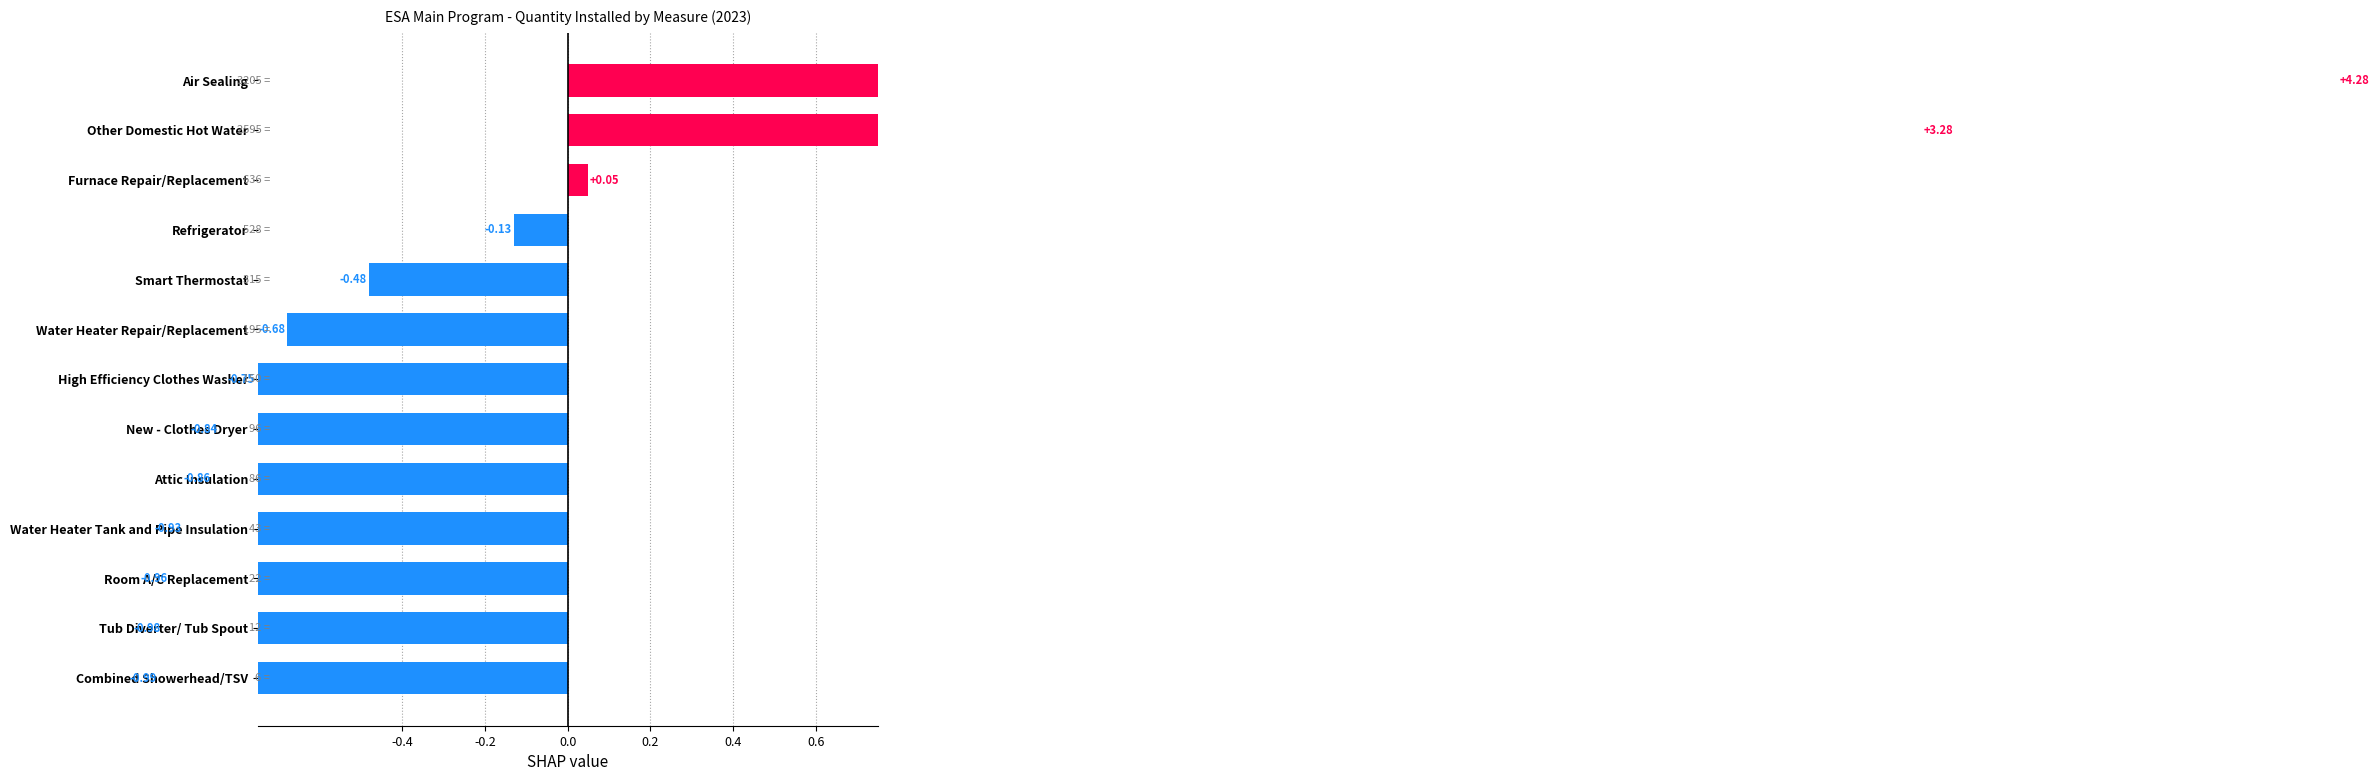

Reading left to right, extract all data points from this chart.

4.3	3.3	0.0	-0.1	-0.5	-0.7	-0.8	-0.8	-0.9	-0.9	-1.0	-1.0	-1.0